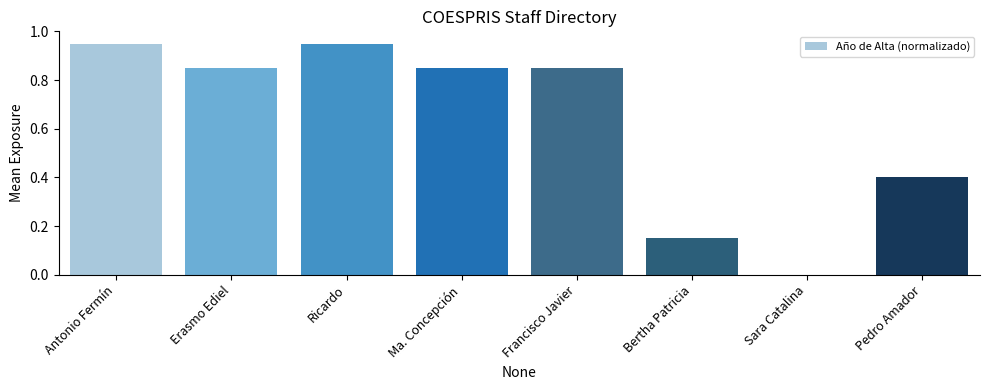

True or false: the data shows -0.4 at Sara Catalina.

False